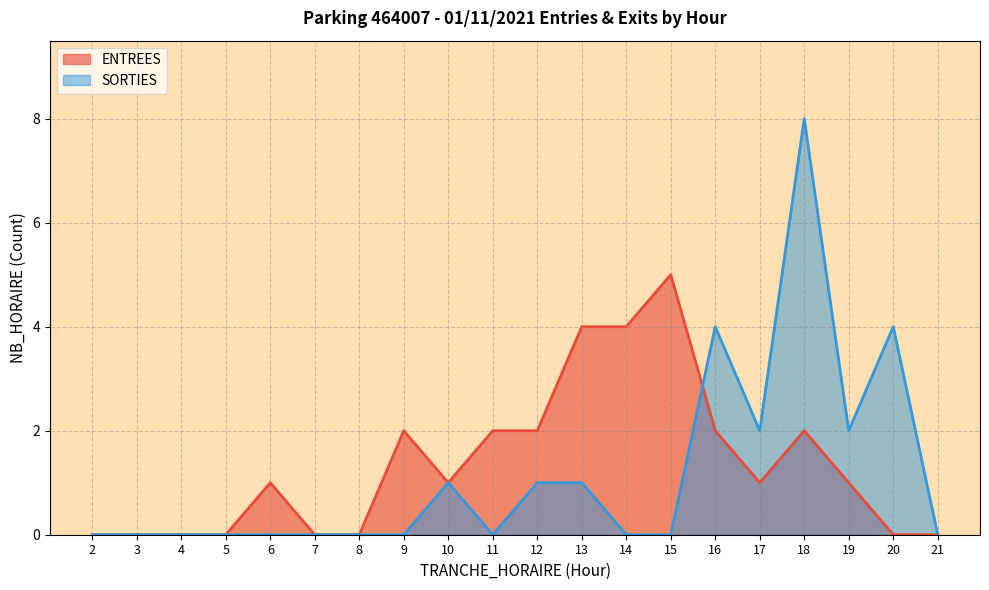

What is the difference between the second highest and second lowest values in the ENTREES series?

4